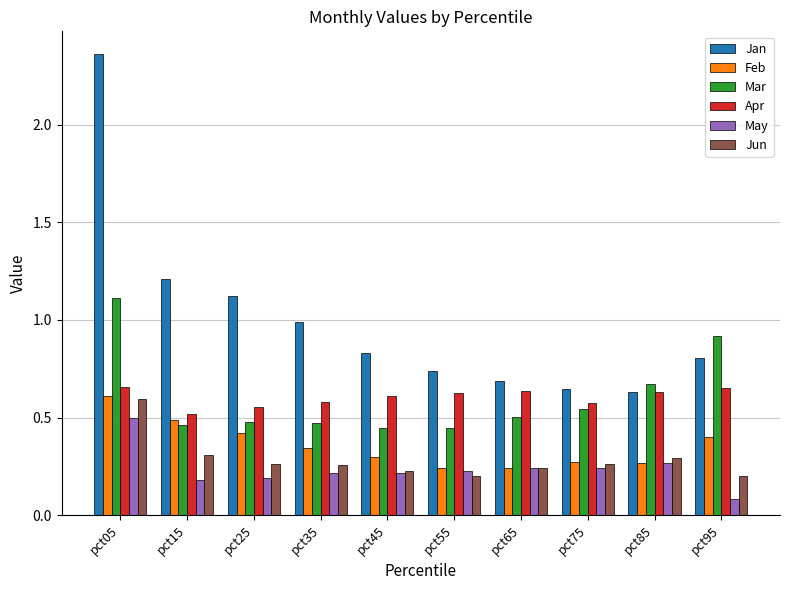

What is the average value of the Jan series?

1.0